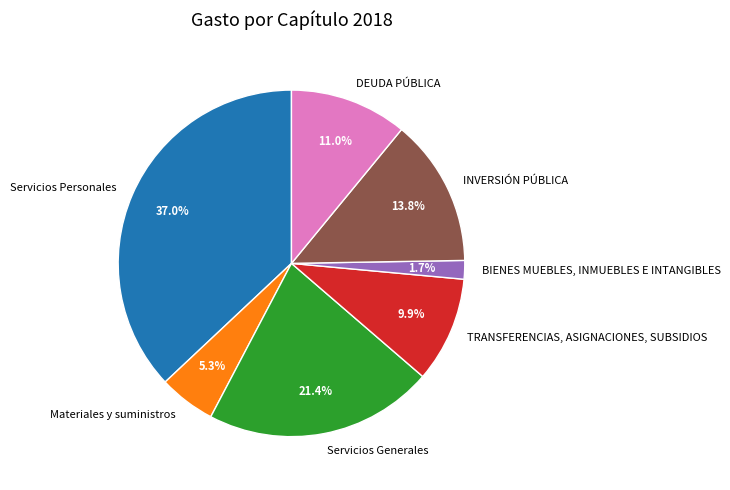

To the nearest percent, what is the difference between the Servicios Generales and Servicios Personales slice percentages?

16%